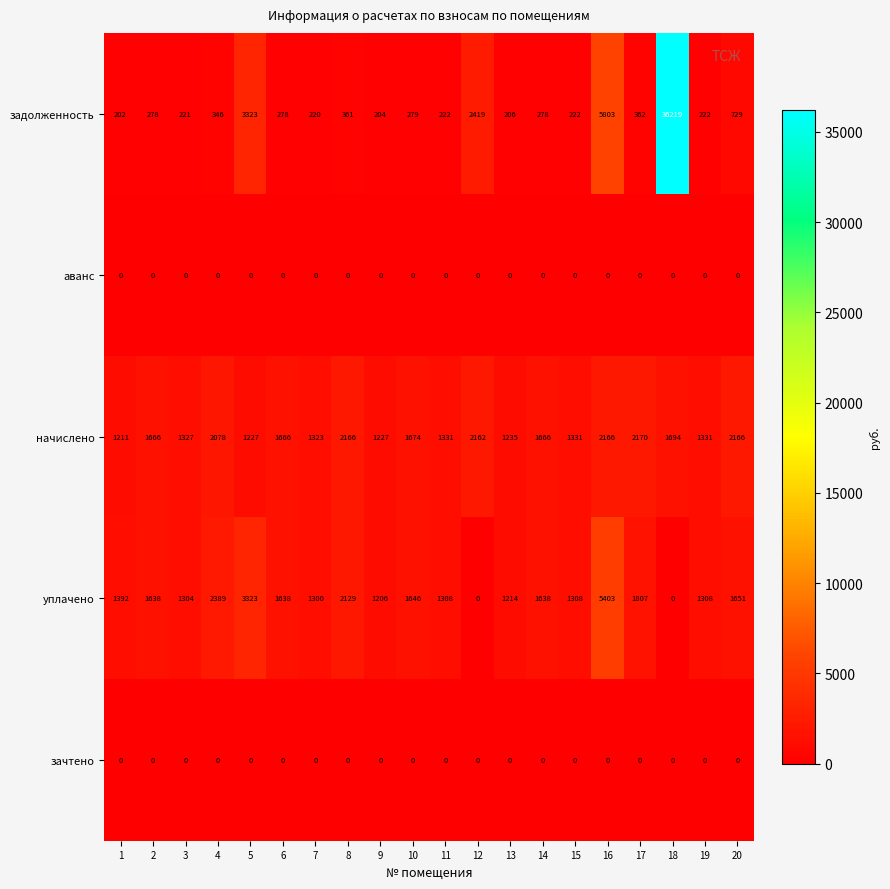

Is it true that начислено equals 445 at 16?

False